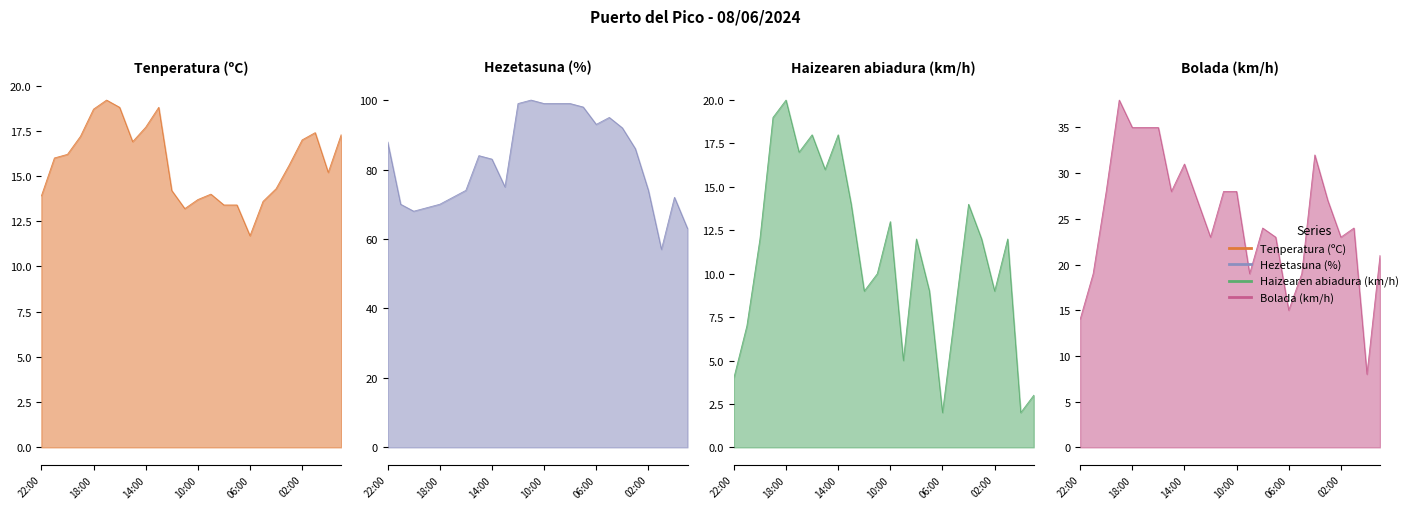

What is the lowest value of the Haizearen abiadura (km/h) series?

2.0